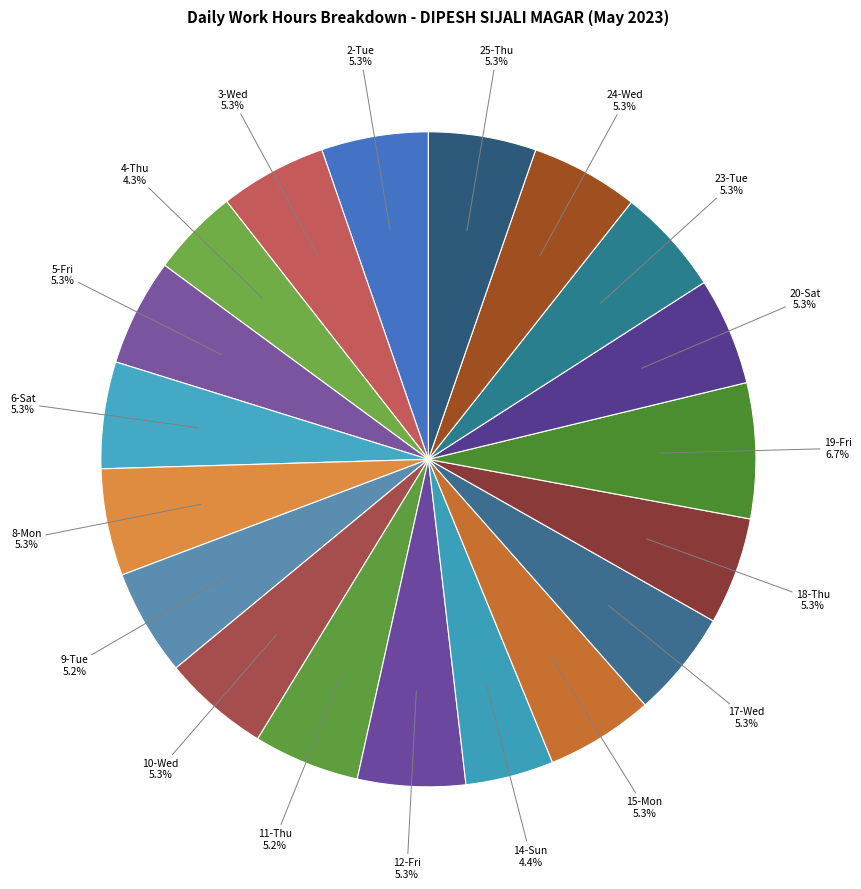

Count the number of slices in the pie.

19